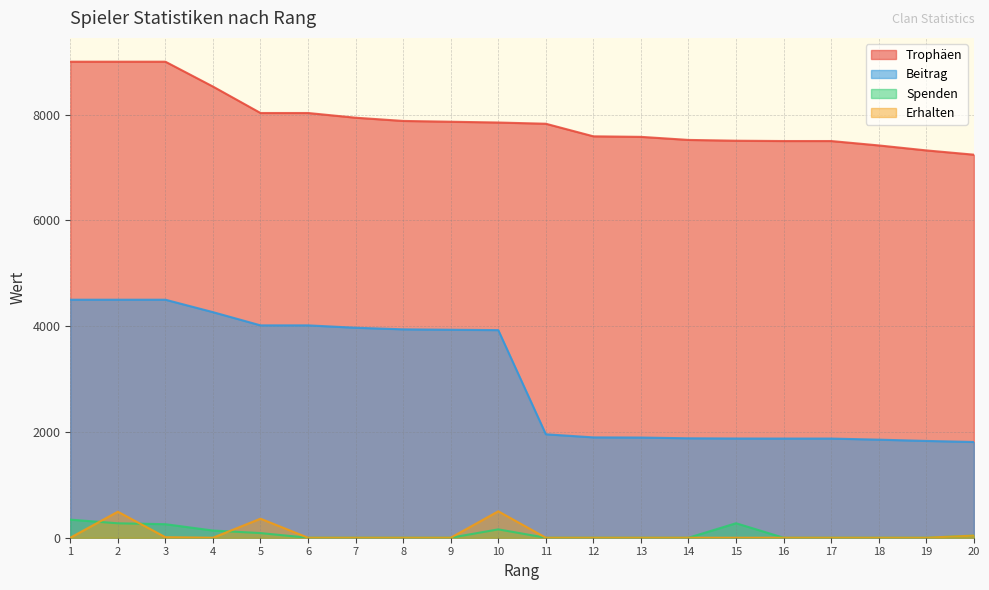

The Trophäen series shows 8030 at 5. True or false?

True